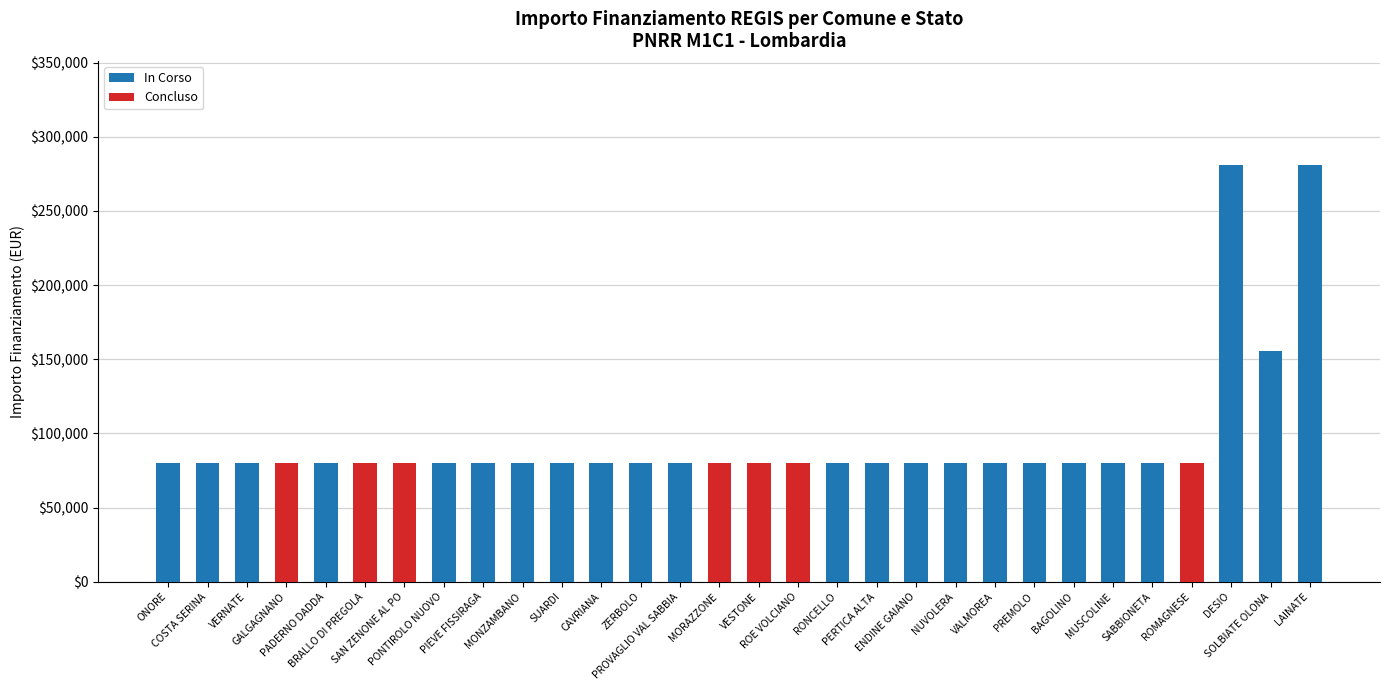

What is the maximum value for In Corso?

280932